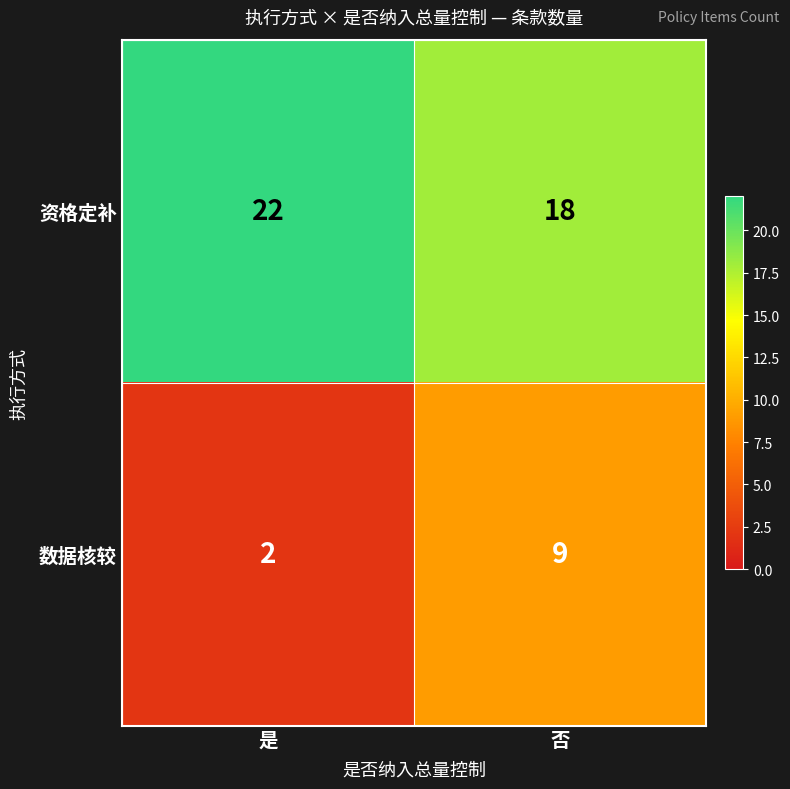

Reading left to right, what are all the values shown in this chart?

资格定补: 是=22	否=18
数据核较: 是=2	否=9